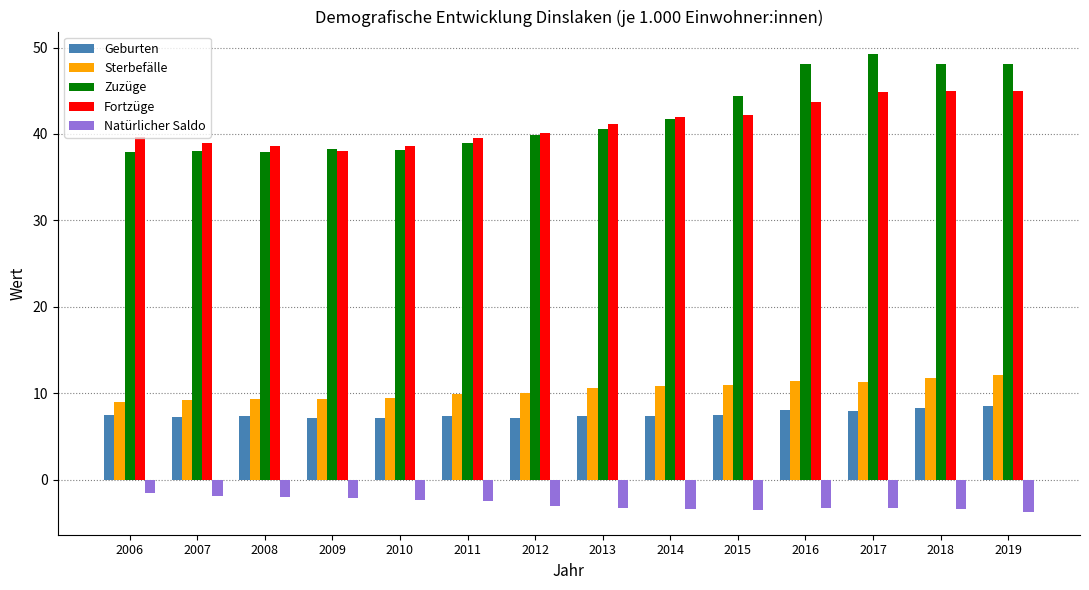

Which series has the largest total across all categories?

Zuzüge